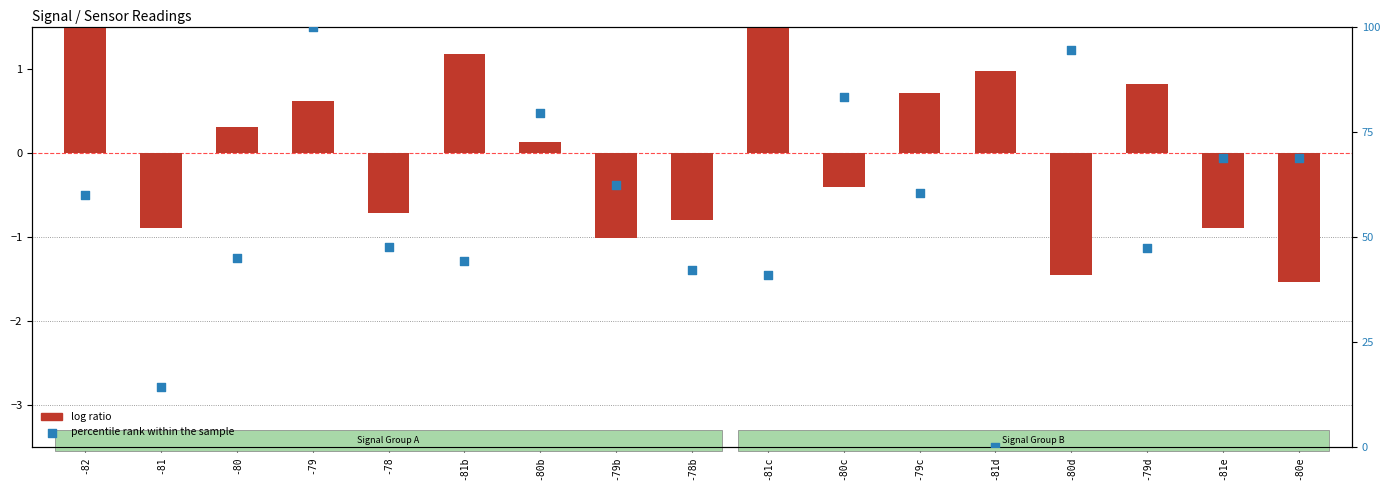

At how many categories does at least one series exceed 6?

16